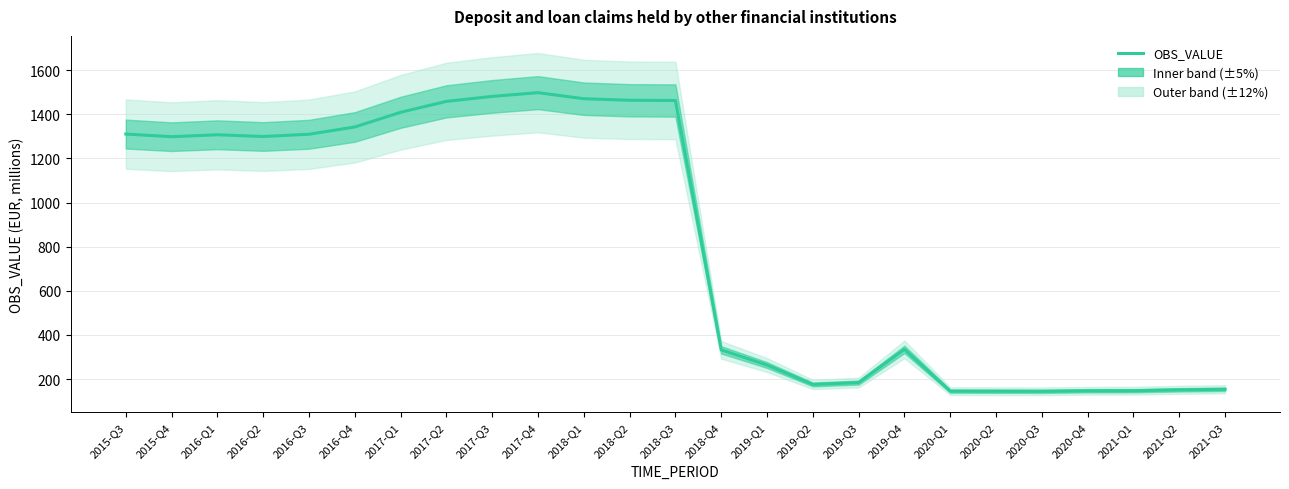

What is the sum of all values?

20429.4